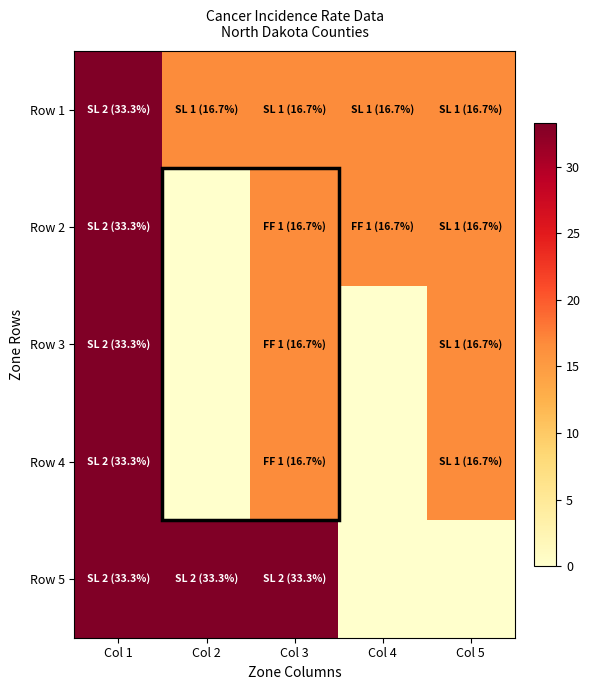

List the series in order of their peak value, highest first.

Row 1, Row 2, Row 3, Row 4, Row 5